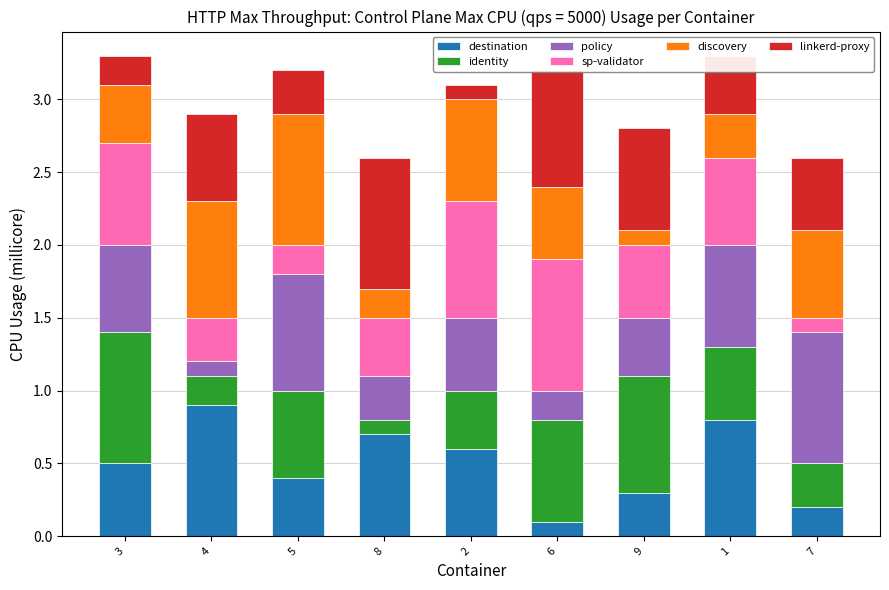

What is the sum of all destination values?

4.5